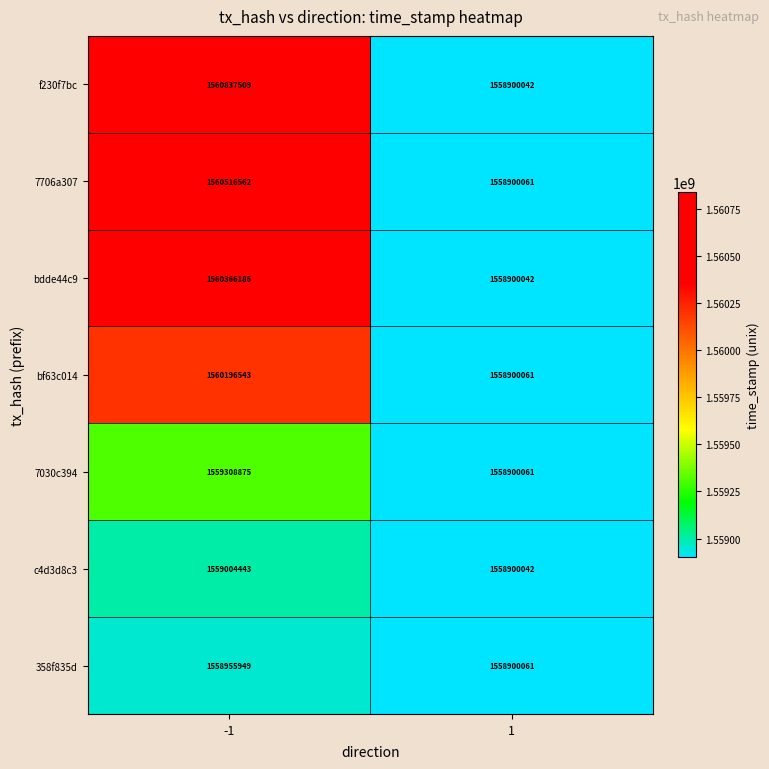

Is it true that 7706a307 equals 1560516562 at -1?

True